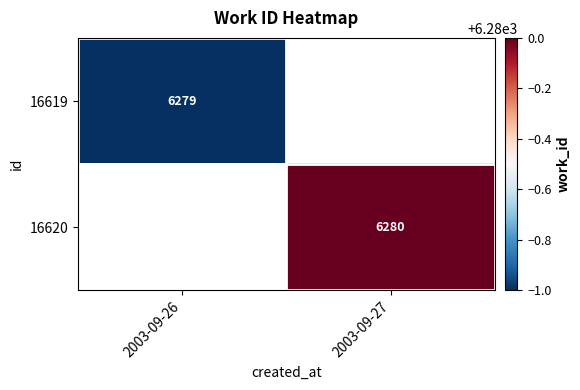

Is the value of 16620 at 2003-09-27 greater than the value of 16619 at 2003-09-26?

Yes